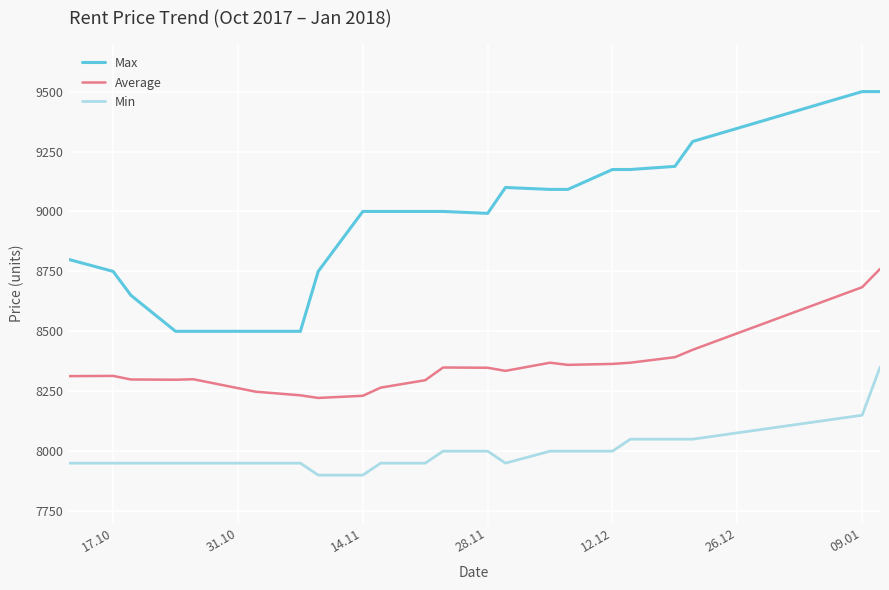

True or false: Min and Max intersect in this chart.

False